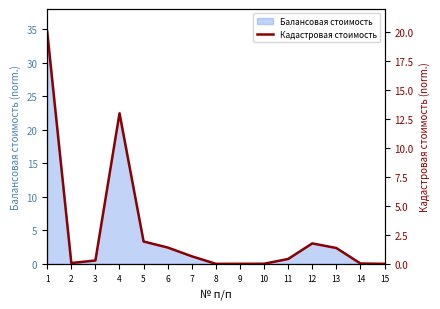

Does the chart display data point markers on the line(s)?

No